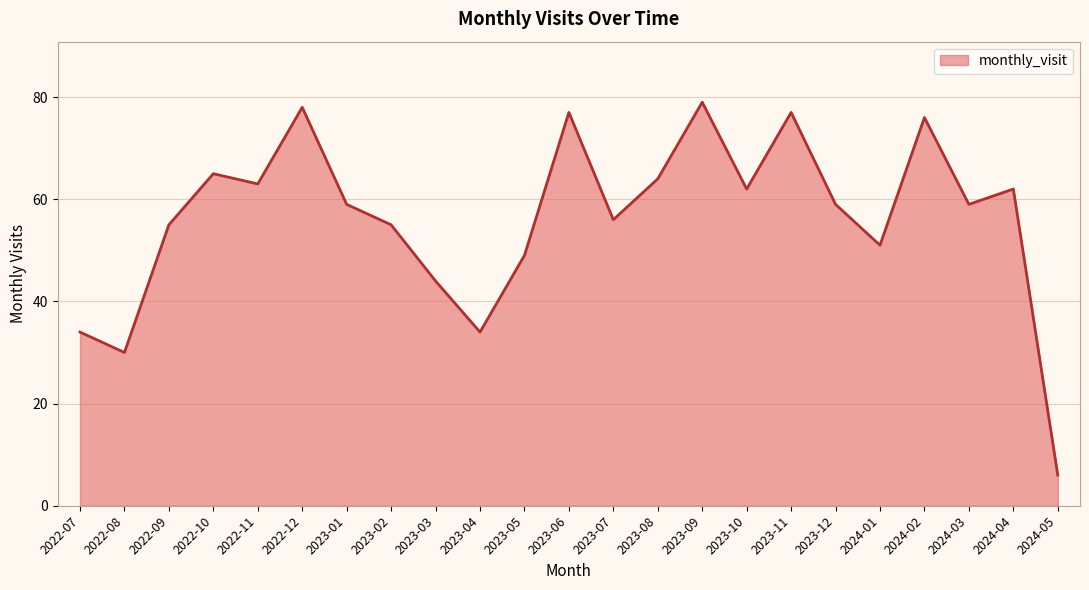

What is the average value?

56